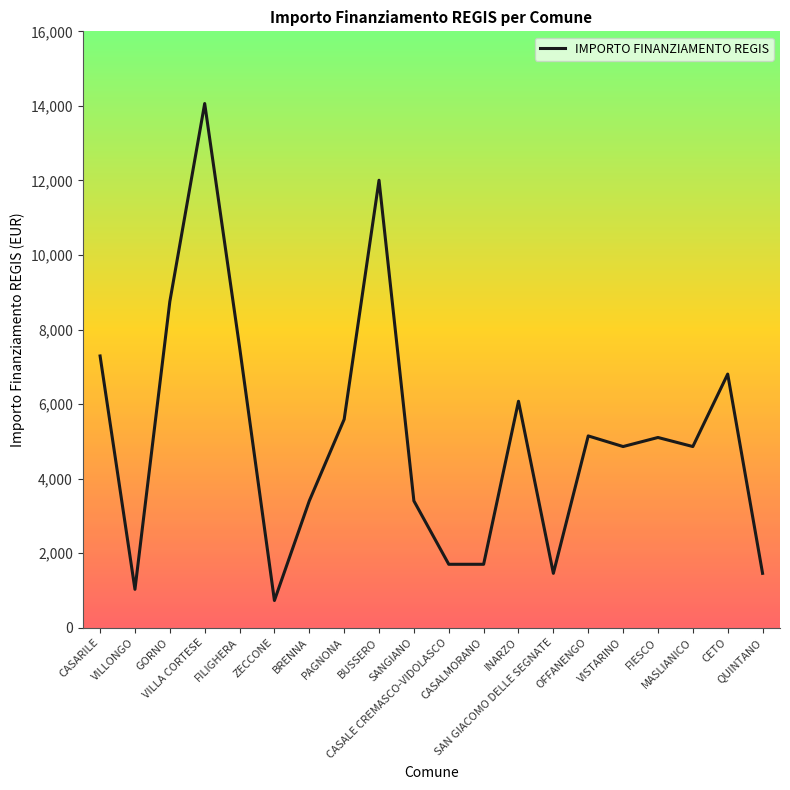

What is the minimum value shown in the chart?

729